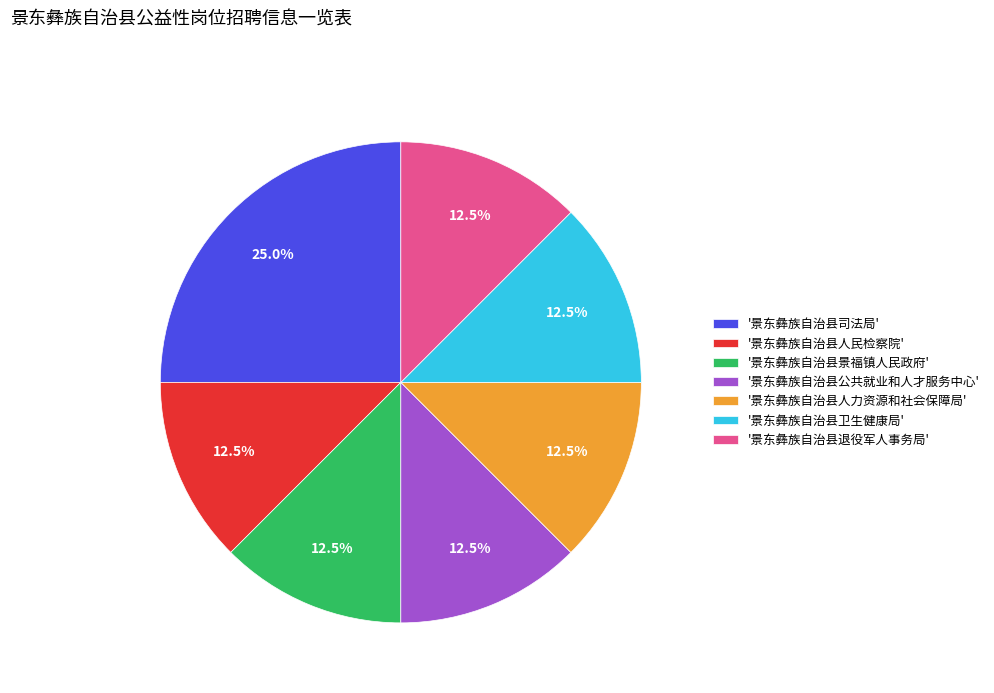

Combined, do '景东彝族自治县退役军人事务局' and '景东彝族自治县景福镇人民政府' account for over 50%?

No